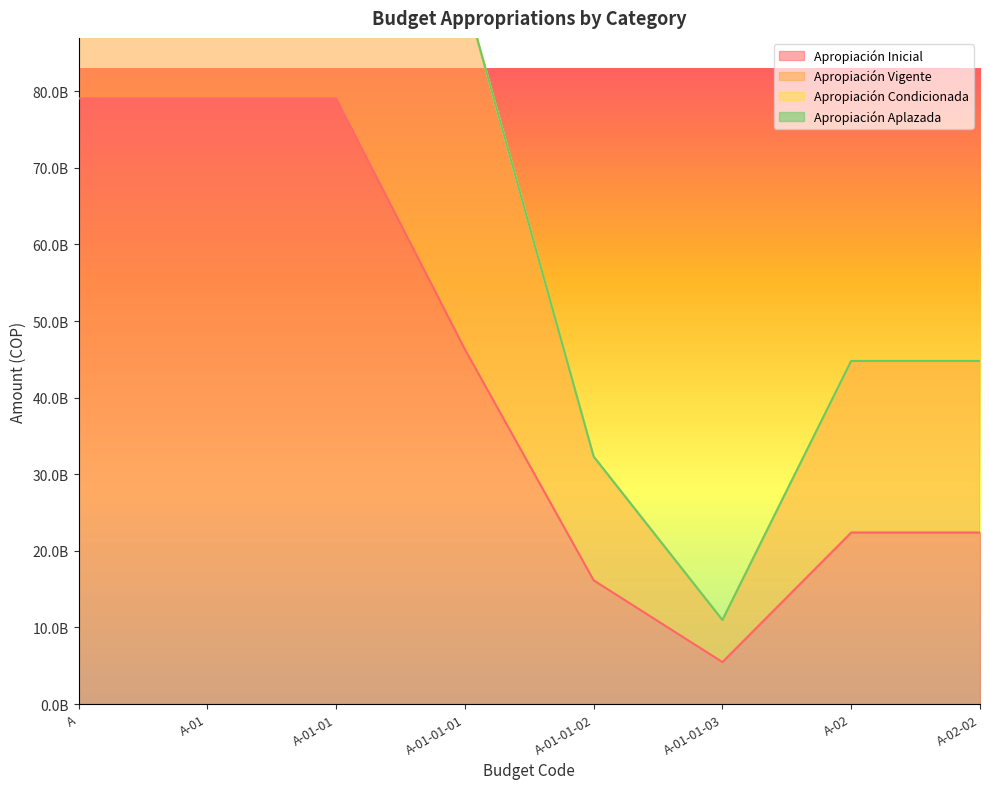

What is the label of the 4th point from the right?

A-01-01-02